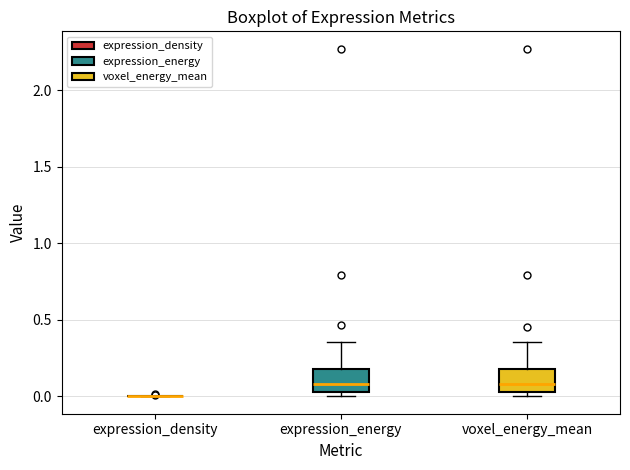

Reading left to right, transcribe this box plot: for each box, give where its median line is, the range the box spans, and where its two whiskers end, as read against the y-axis. The values are not printed on the chart, so give them approximately, as read against the axis.

expression_density: box collapsed to a line at 0.00, whiskers 0.00 to 0.00
expression_energy: median 0.10, box 0.05 to 0.20, whiskers 0.00 to 0.35
voxel_energy_mean: median 0.10, box 0.05 to 0.20, whiskers 0.00 to 0.35